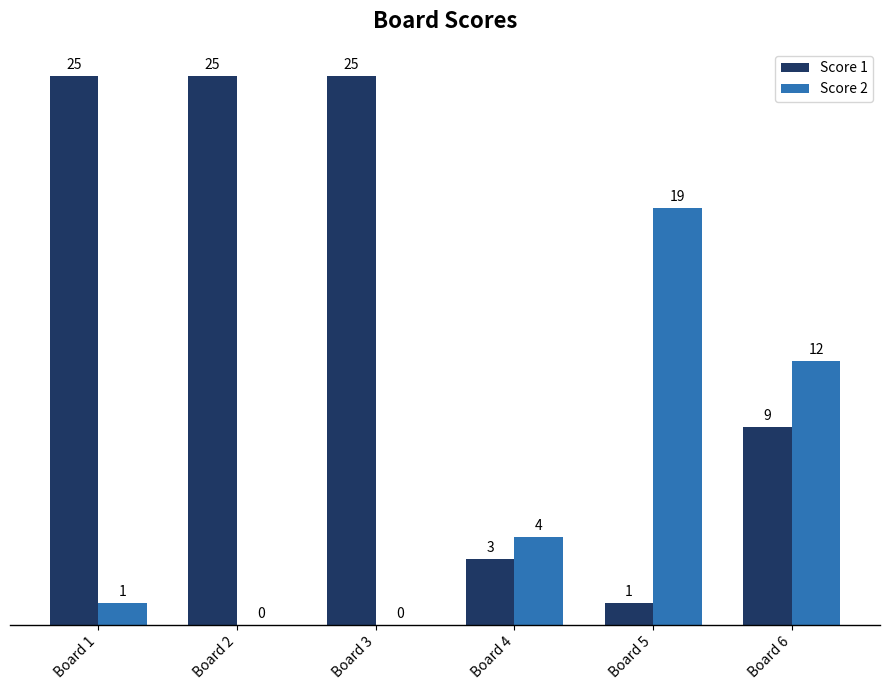

Is the value of Score 2 at Board 2 greater than the value of Score 1 at Board 4?

No